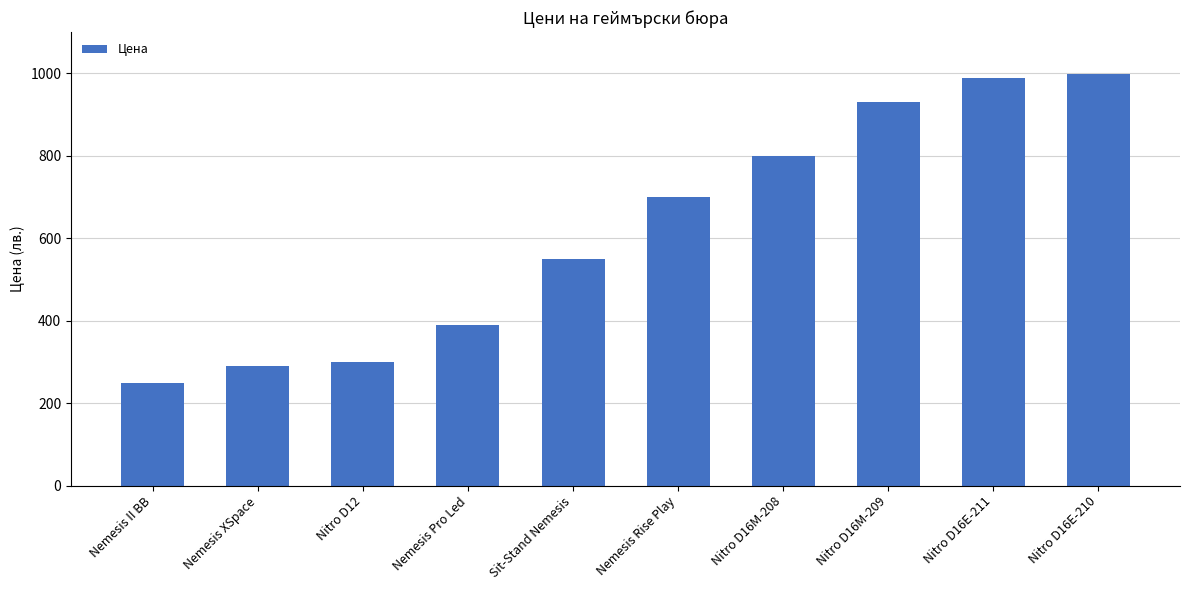

The value at Nemesis II BB is 249.0. True or false?

True